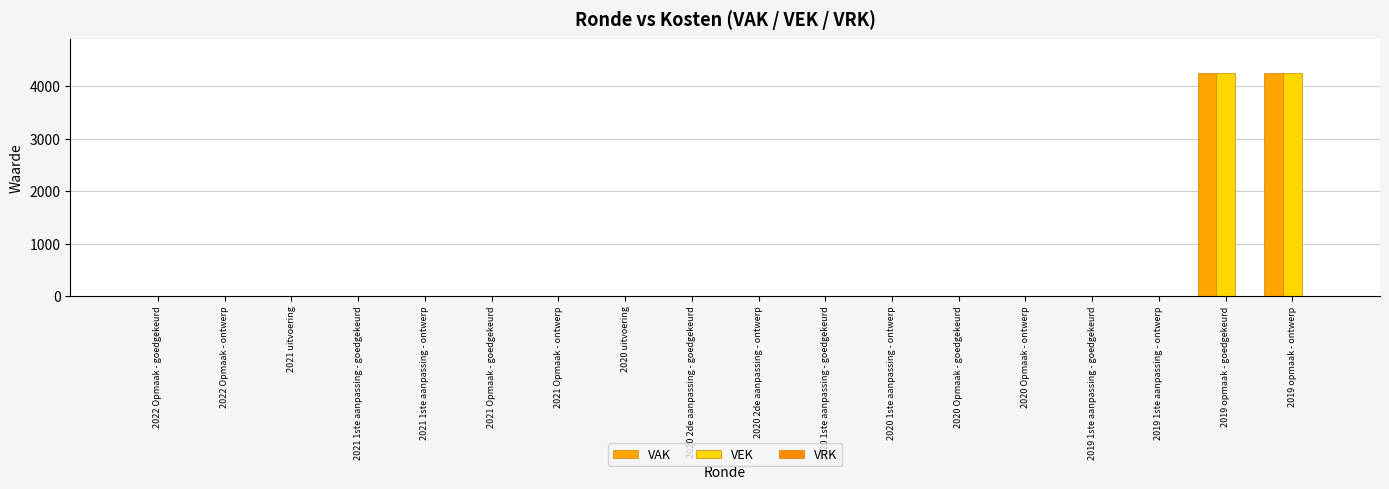

What is the highest value of the VAK series?

4258